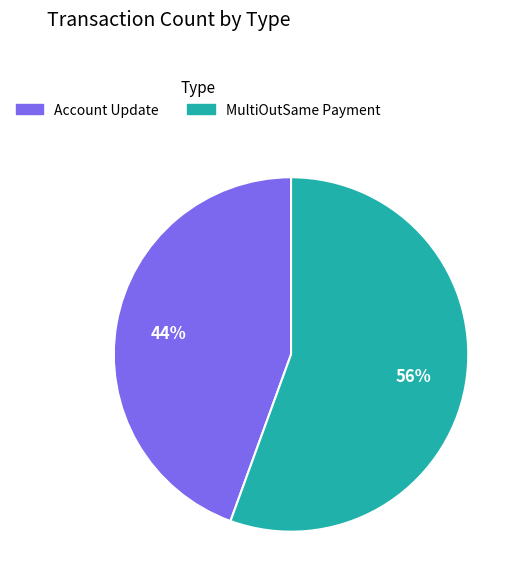

Do Account Update and MultiOutSame Payment together represent more than half of the pie?

Yes